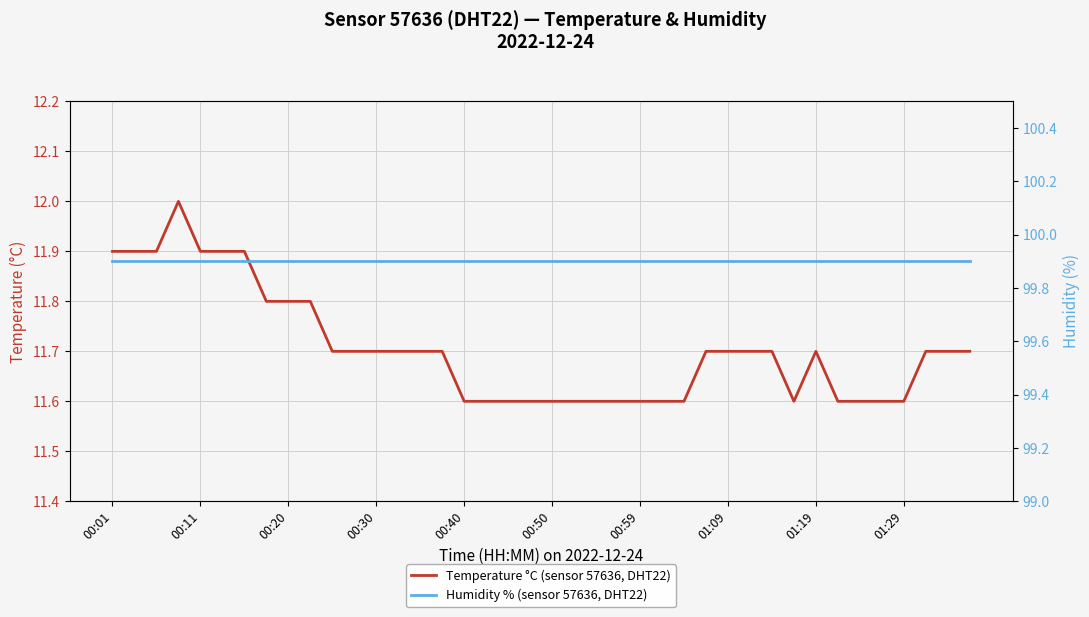

How many lines are shown in the chart?

2